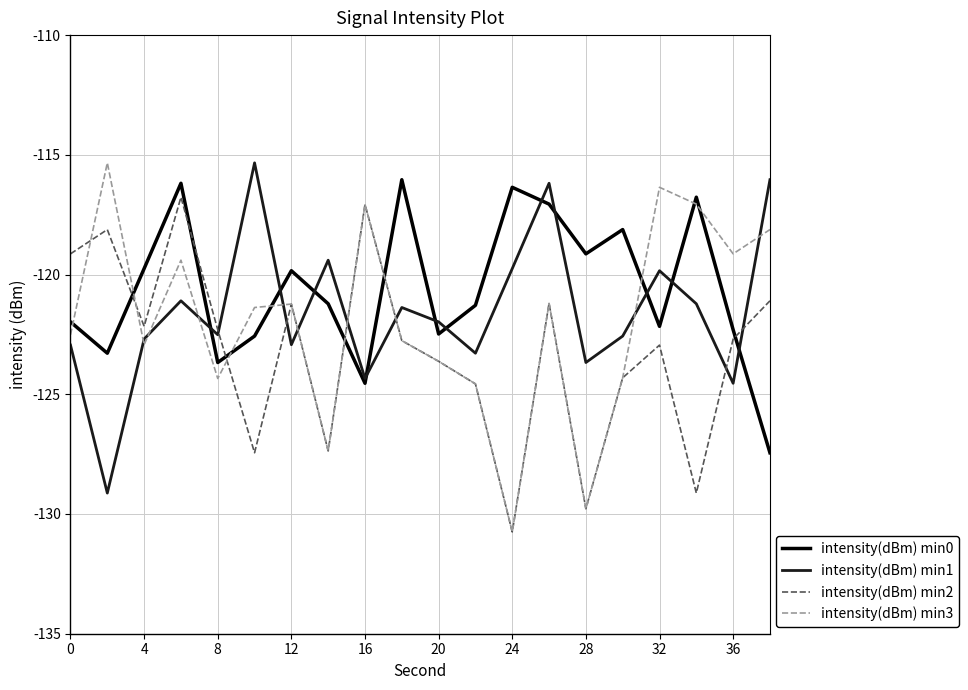

Does the chart display data point markers on the line(s)?

No